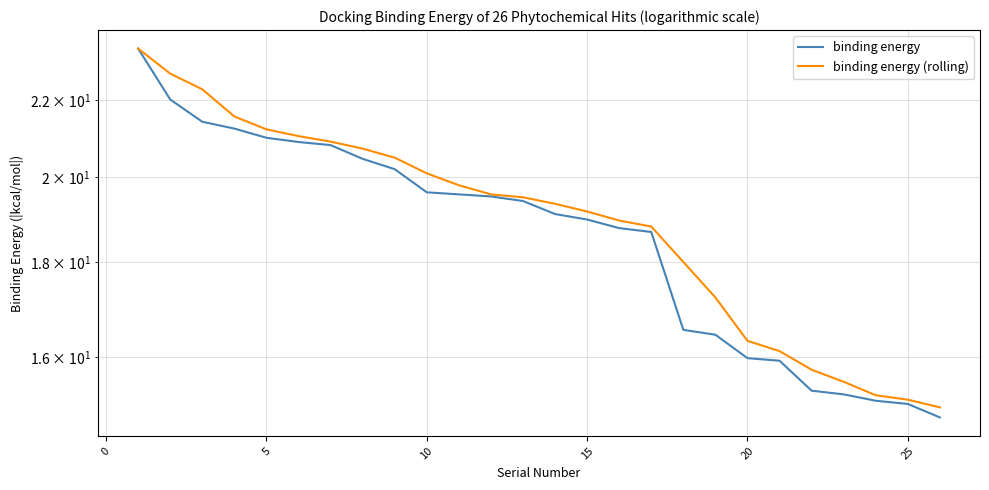

What is the greatest value displayed?

23.4